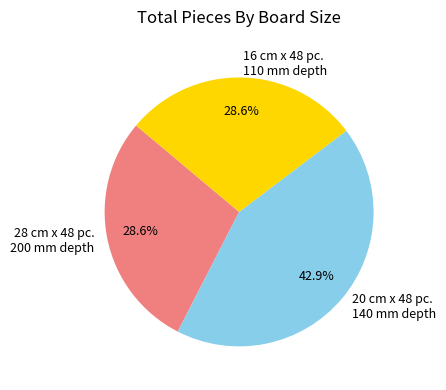

Count the number of slices in the pie.

3